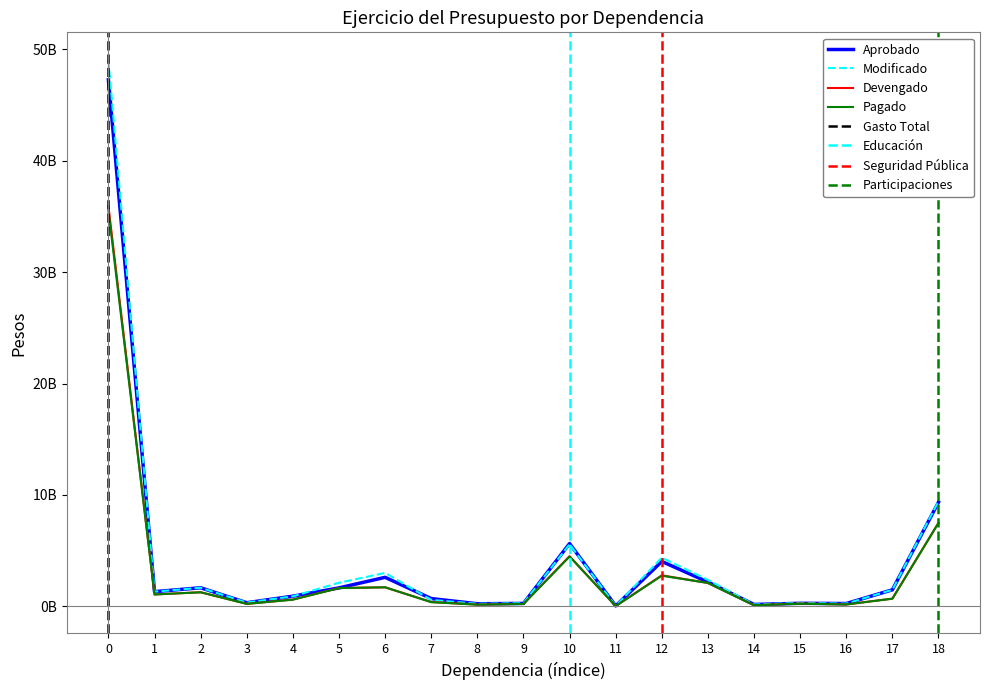

Is it true that Aprobado equals 9351197115.0 at 18?

True